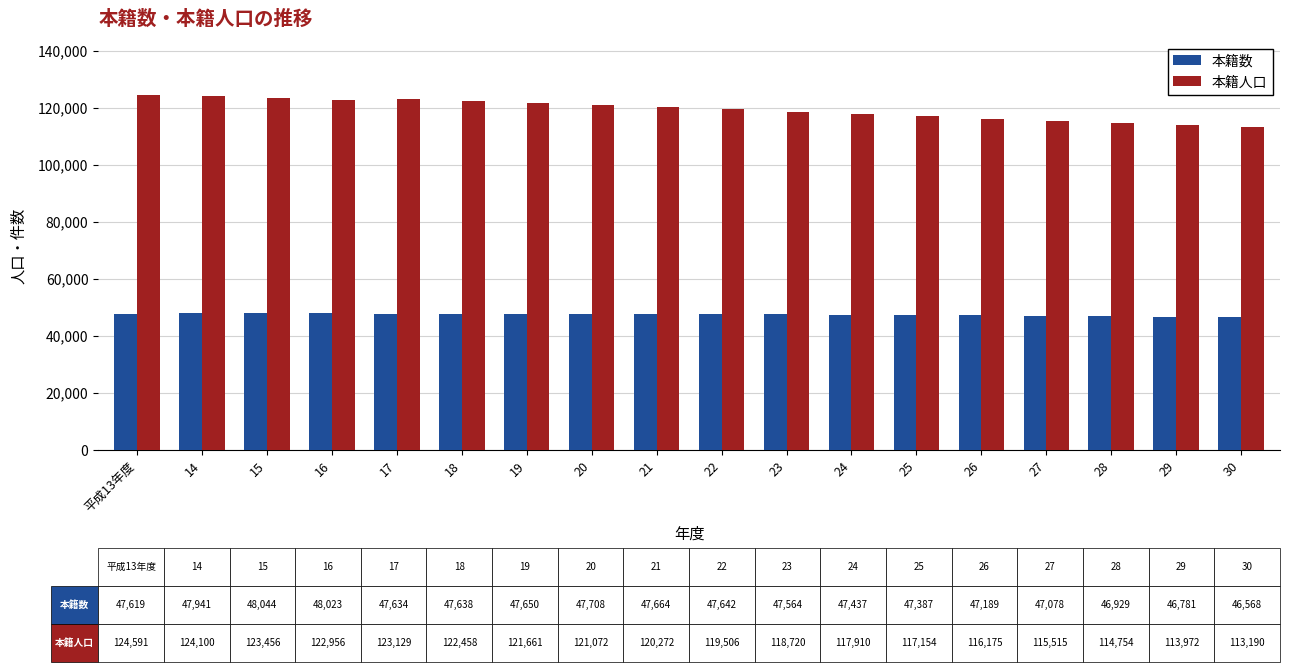

What is the minimum value for 本籍数?

46568